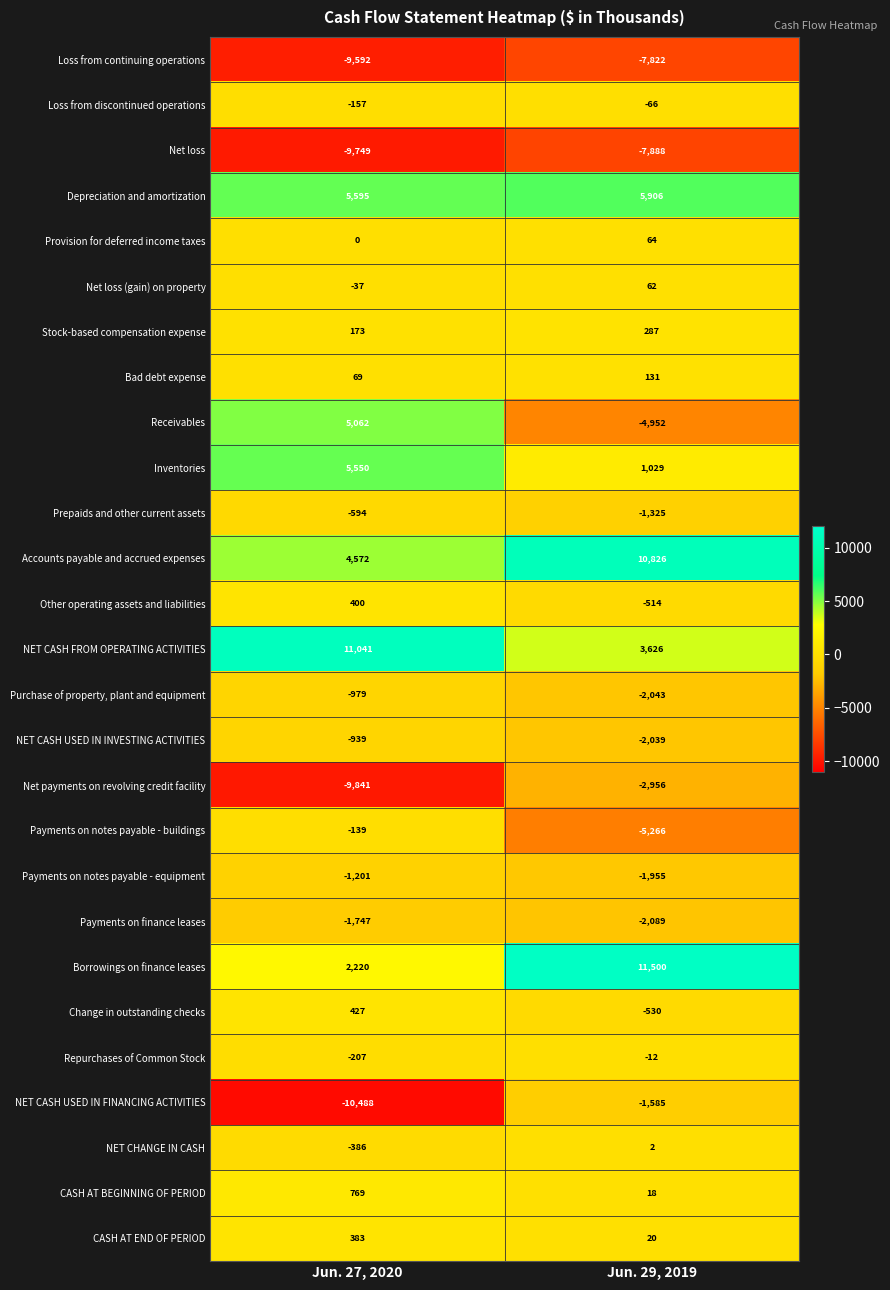

Which series has the largest total across all categories?

Accounts payable and accrued expenses